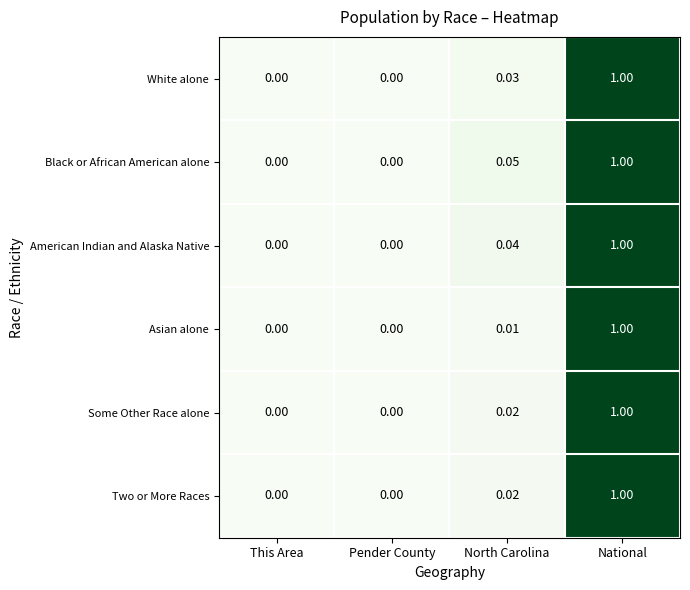

Which category has the highest value across all series?

National